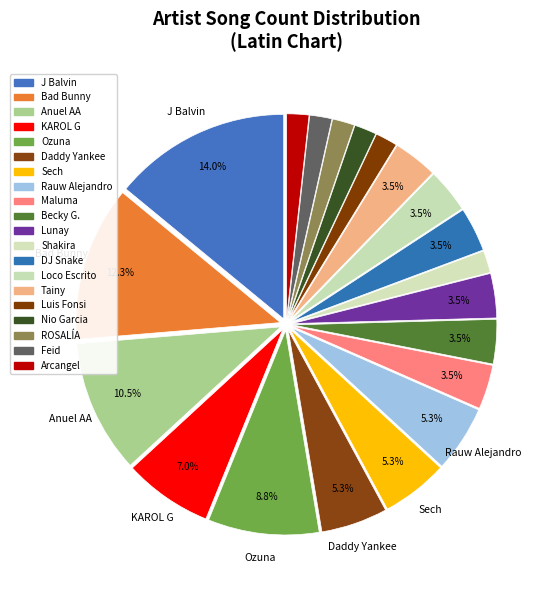

How many segments does this pie chart have?

20